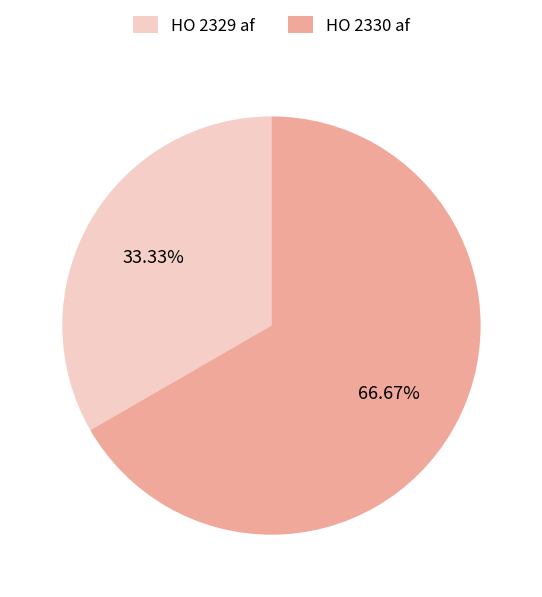

What is the majority slice?

HO 2330 af